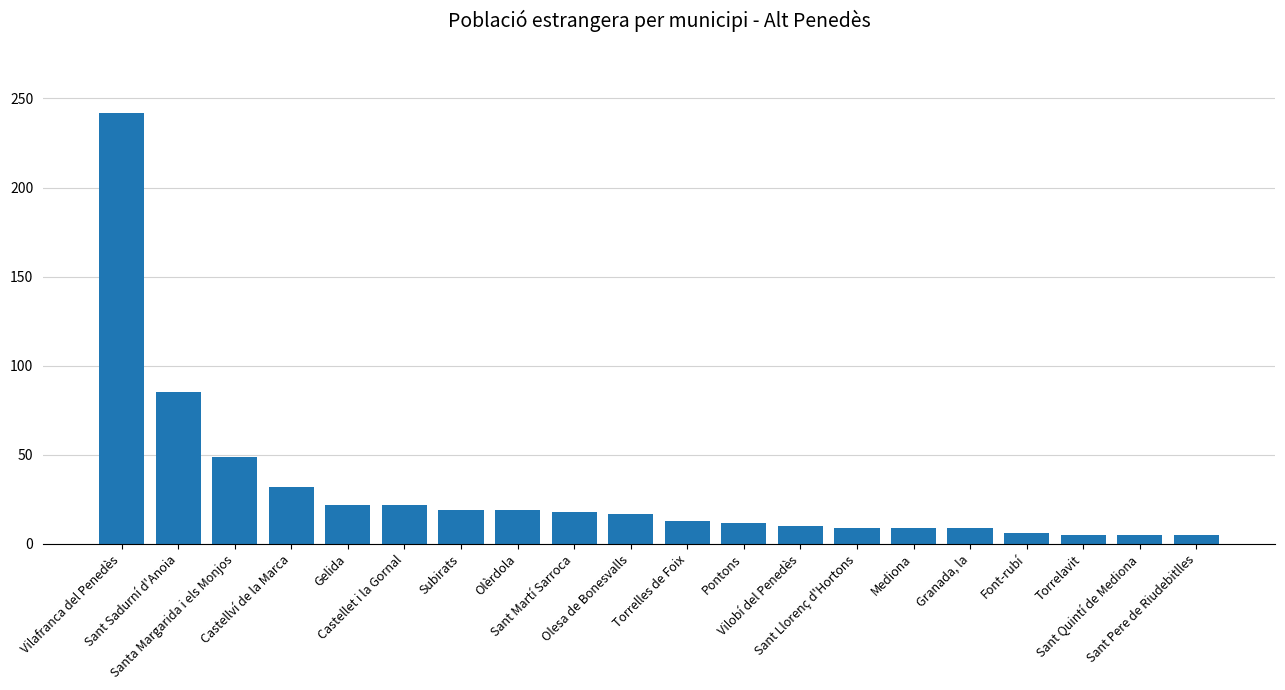

How many bars are there in total?

20